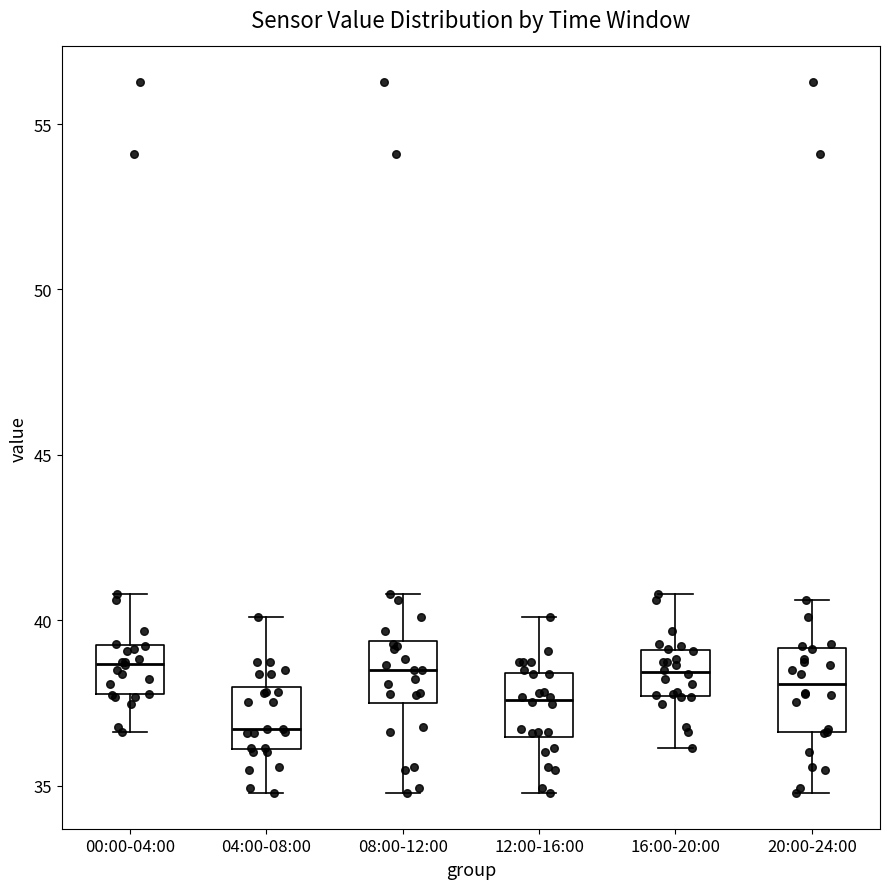

Where does the lower whisker of the box for 20:00-24:00 end on the y-axis? The values are not printed on the chart, so give them approximately, as read against the axis.

35.0